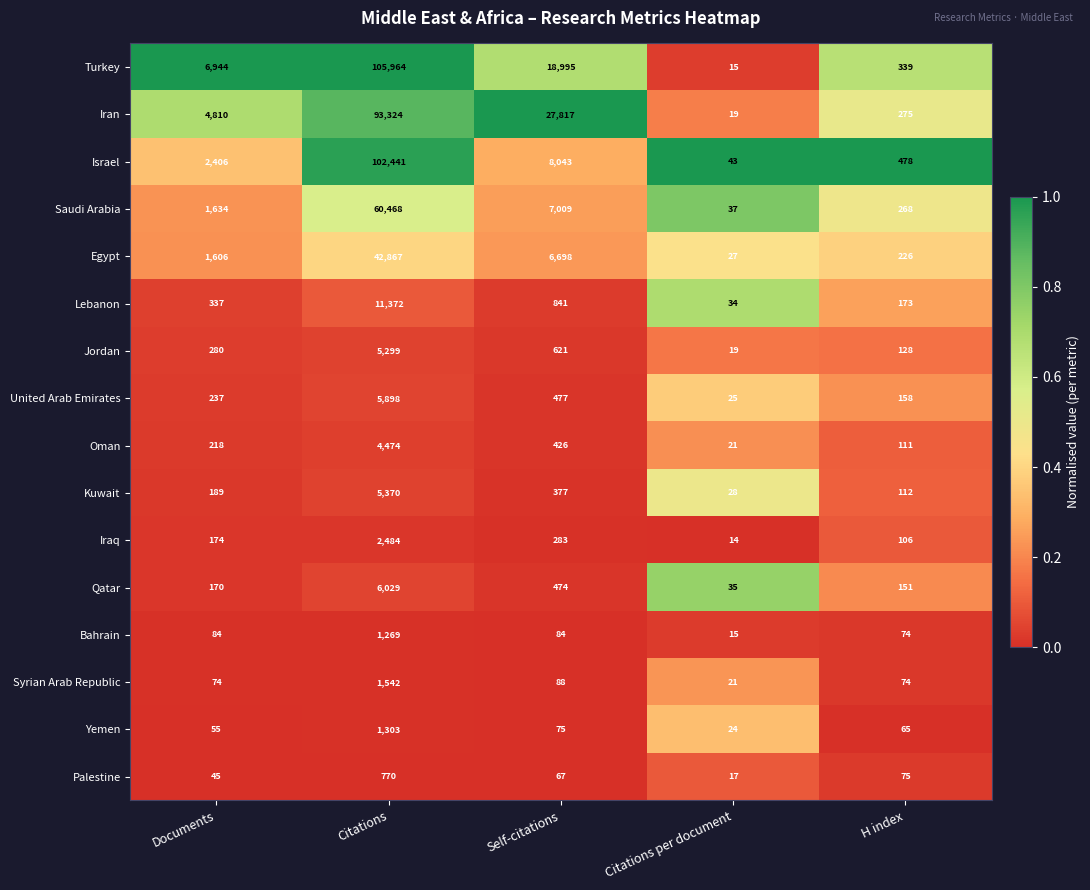

Which category has the lowest value in the Palestine series?

Citations per document